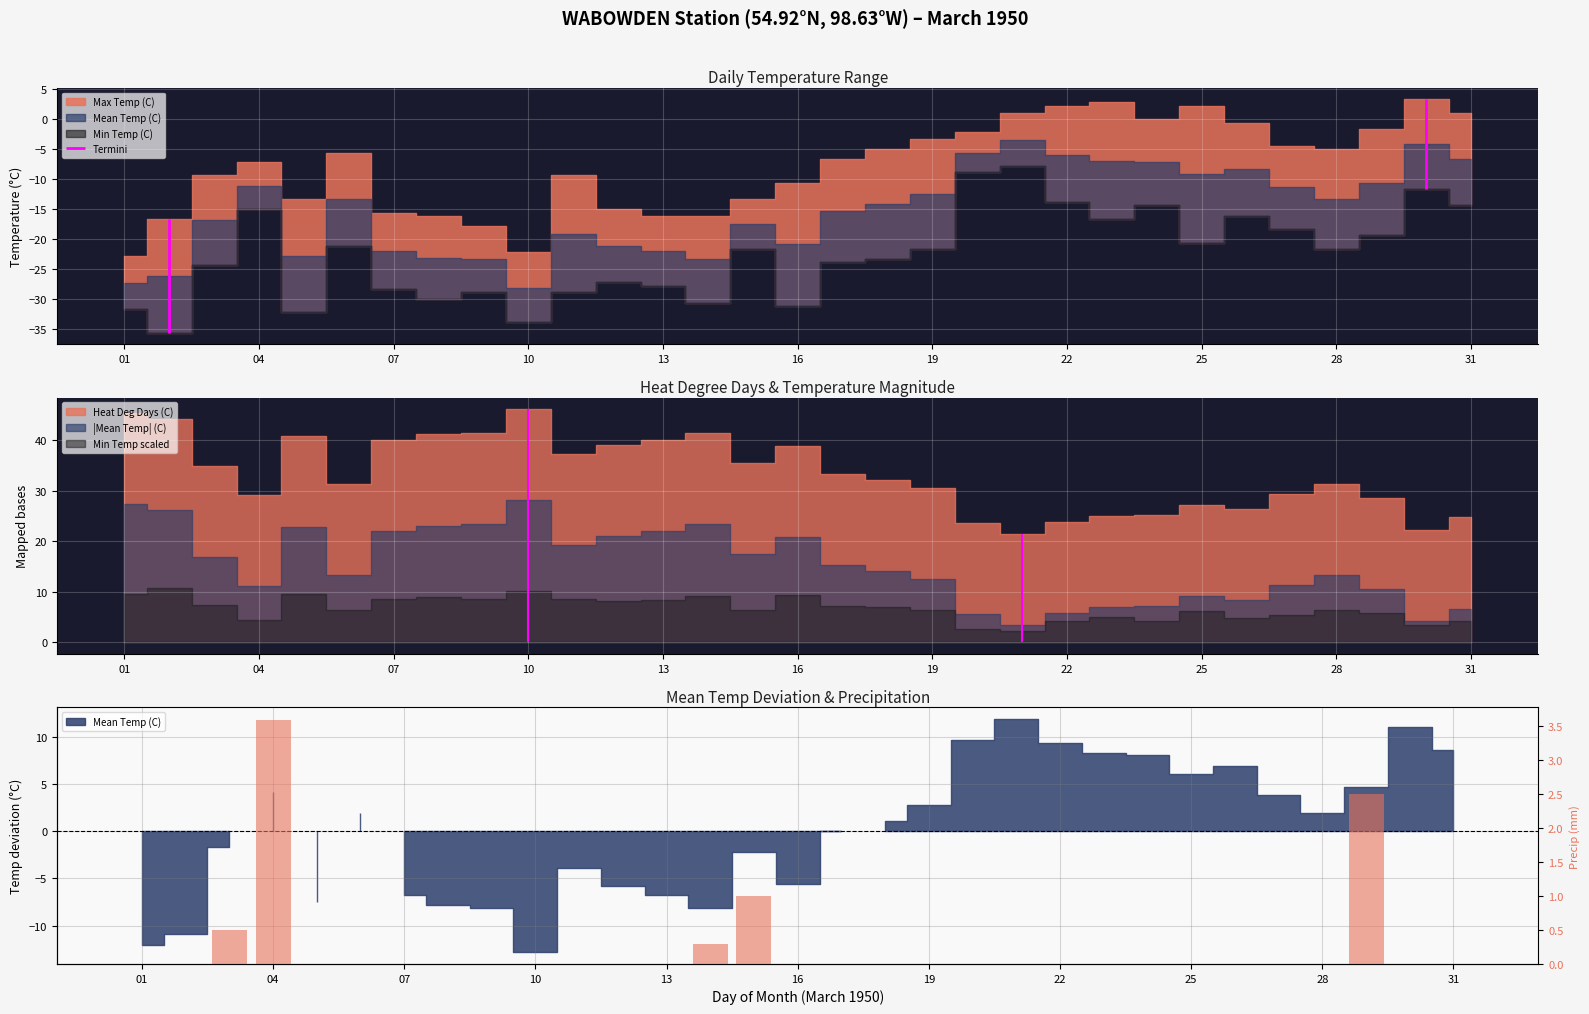

What is the label of the 13th bar from the right?

19